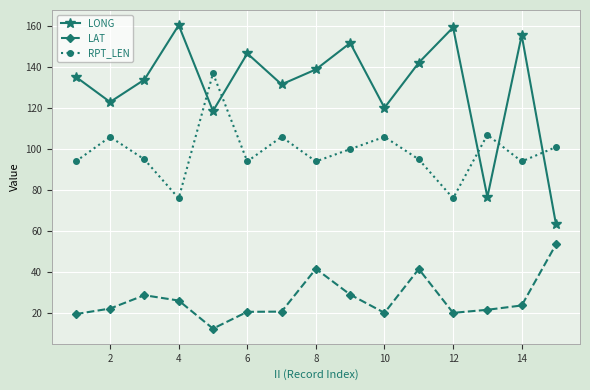

What is the difference between the maximum and minimum values in the LAT series?

41.1